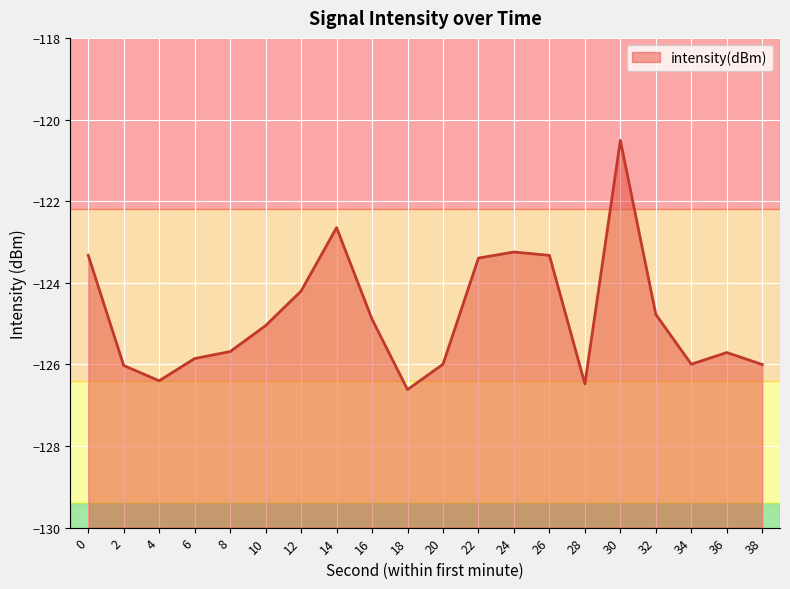

Is it true that the value at 26 is -51.1?

False